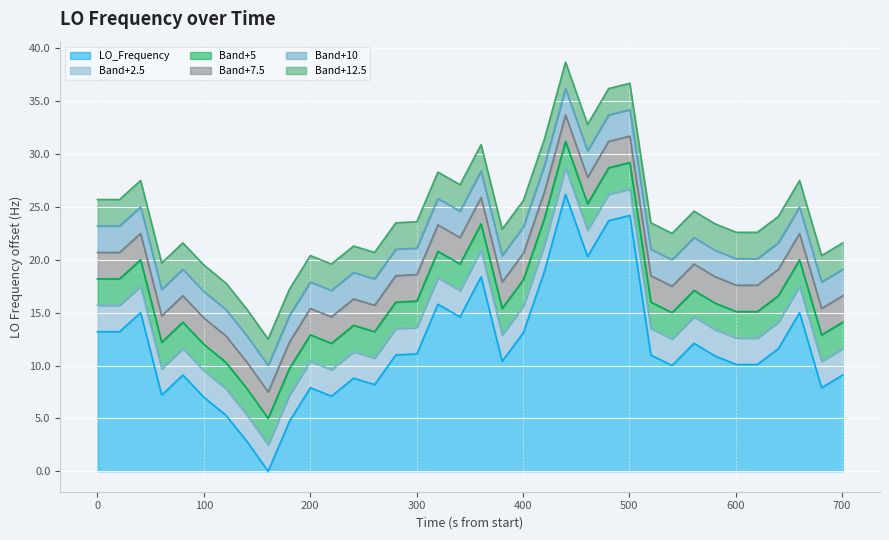

How many values exceed 11?

16